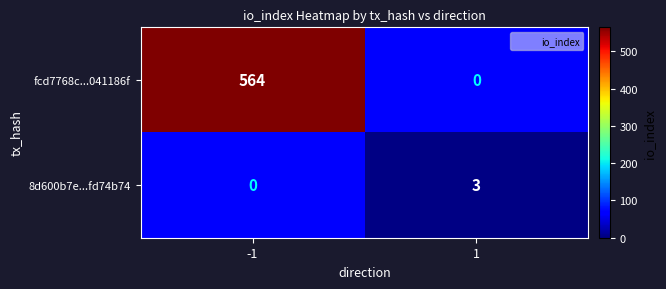

List the series in order of their overall mean, highest first.

fcd7768c...041186f, 8d600b7e...fd74b74